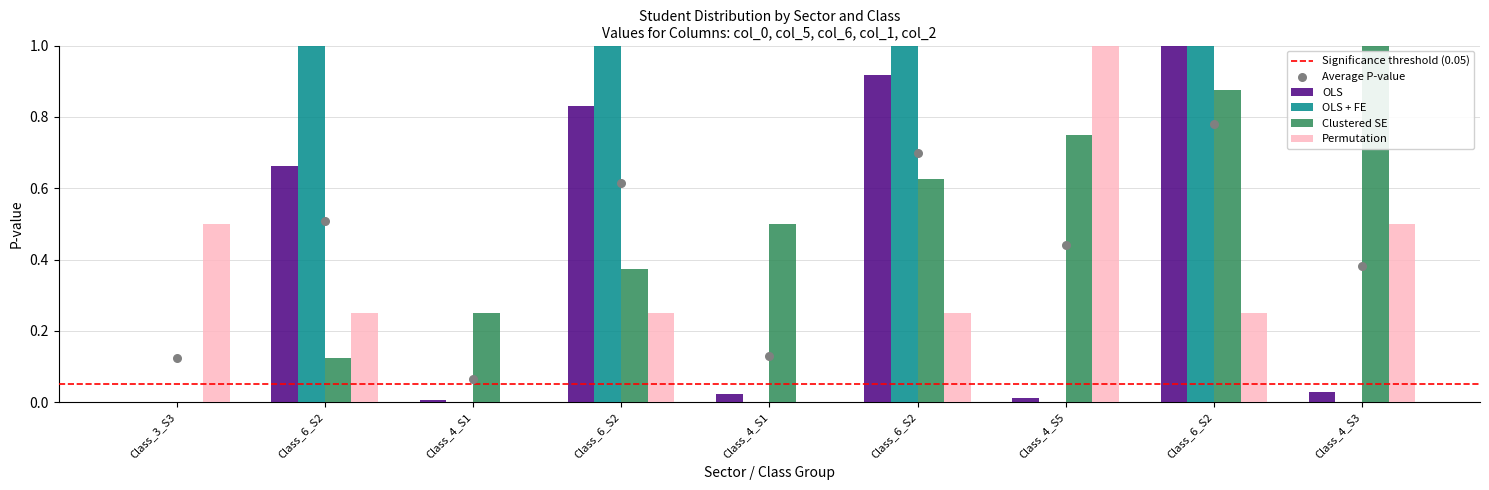

Which series has the largest Y range (max minus min)?

OLS